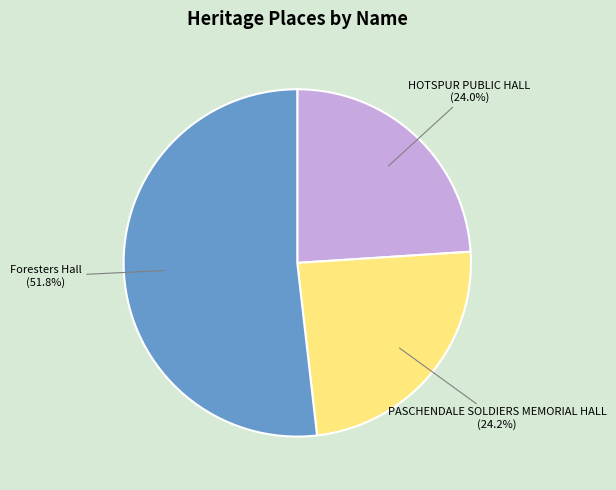

Is it true that HOTSPUR PUBLIC HALL is 34% of the pie?

False